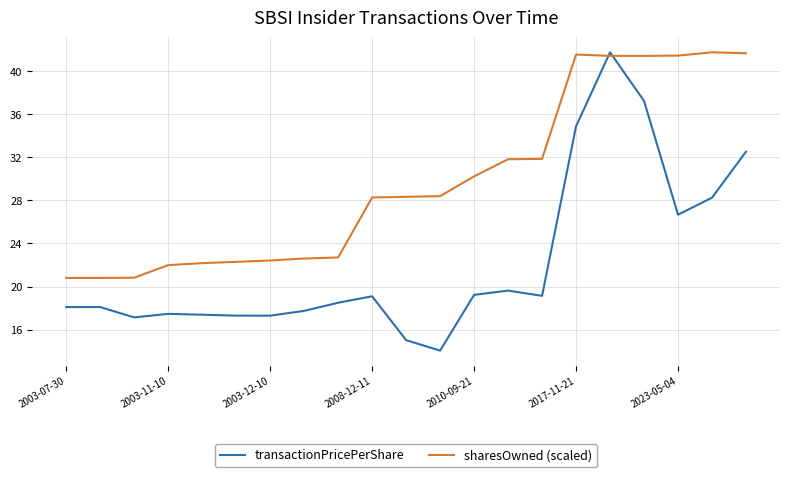

Rank the series by their average value, from lowest to highest.

transactionPricePerShare, sharesOwned (scaled)